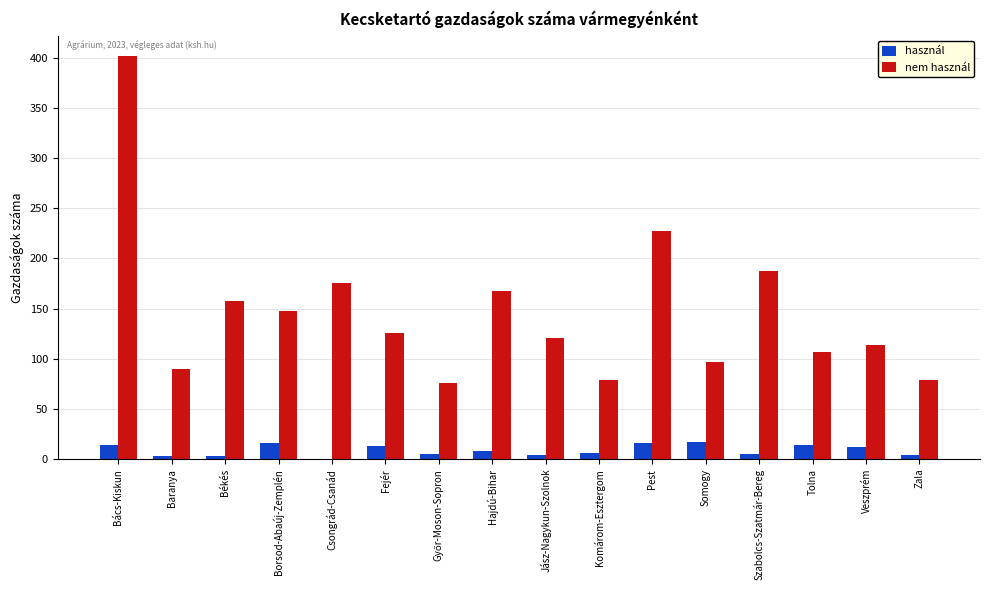

What is the highest value of the nem használ series?

402